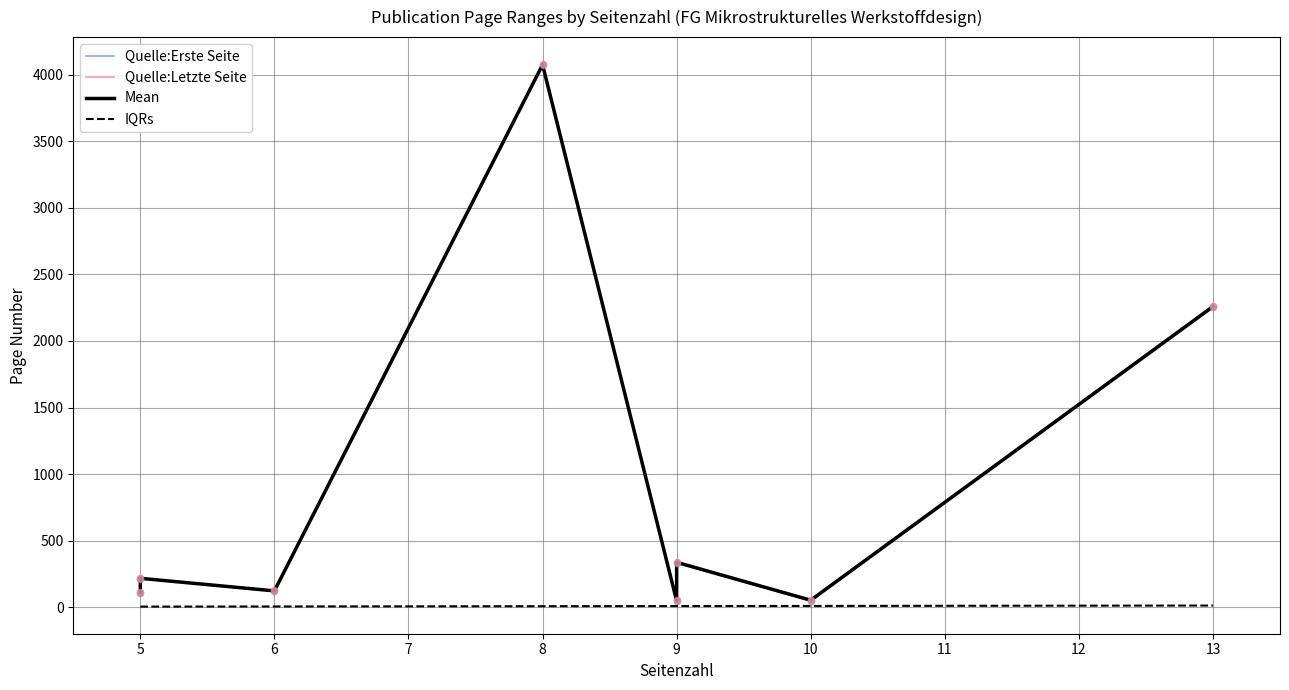

Which series reaches the minimum Y coordinate?

IQRs